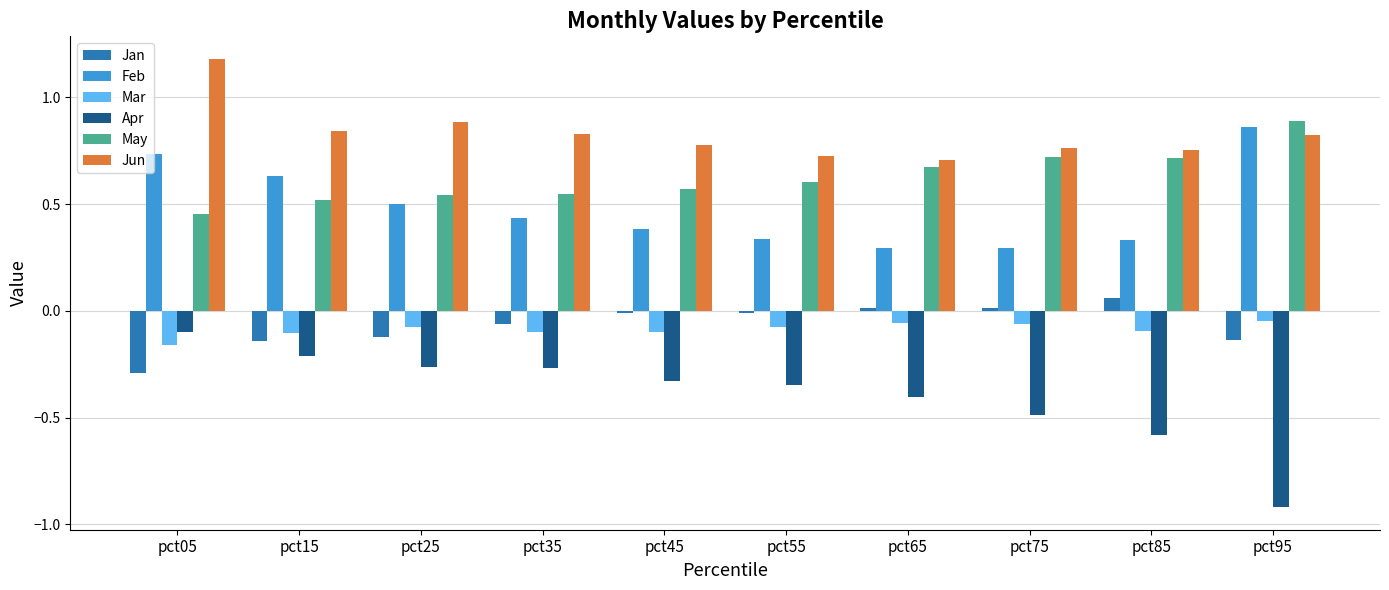

Which series has the largest total across all categories?

Jun